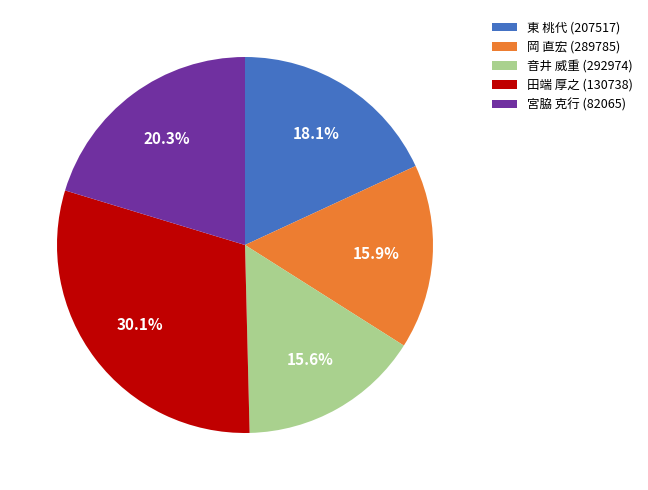

How much of the chart is everything except 音井 威重 (292974)?

84.4%